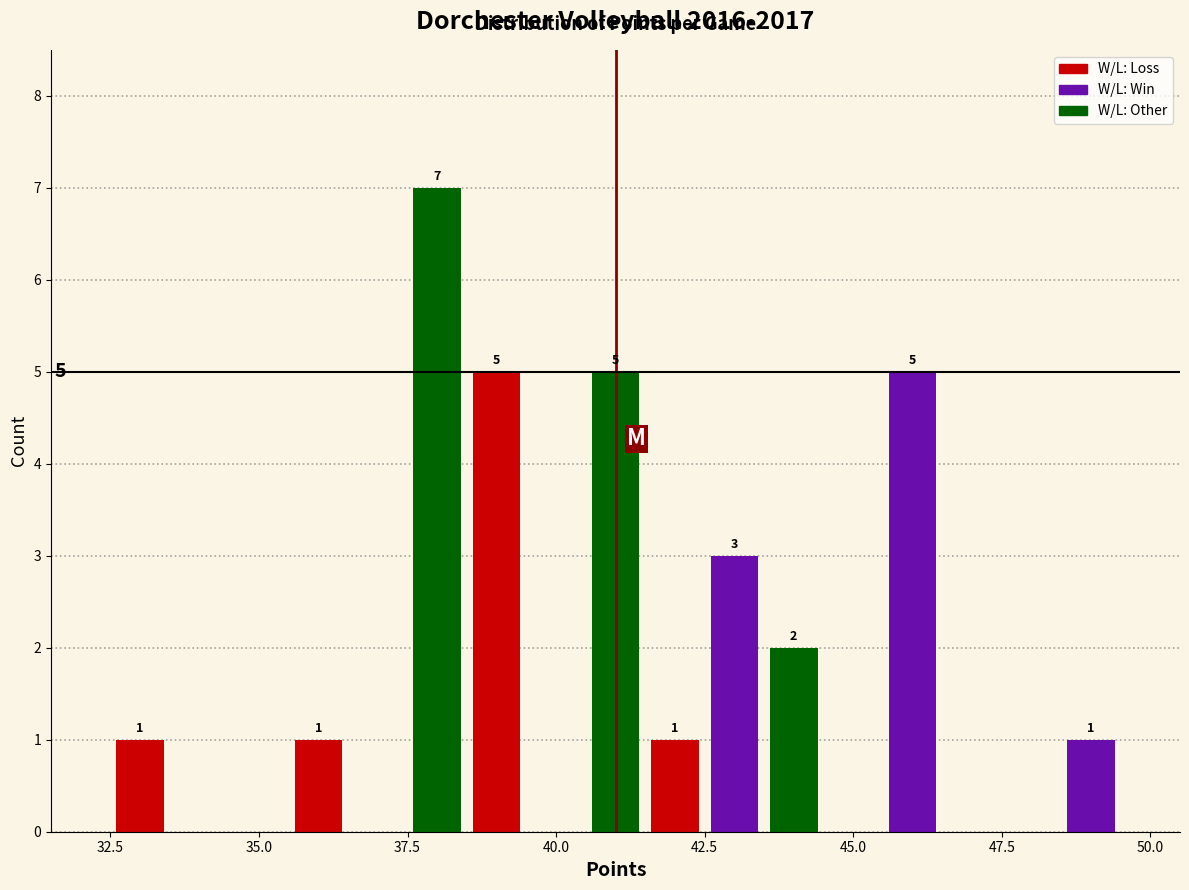

Around what value on the x-axis is the tallest bar? Give the approximate position of its centre, as read against the axis.

38.0